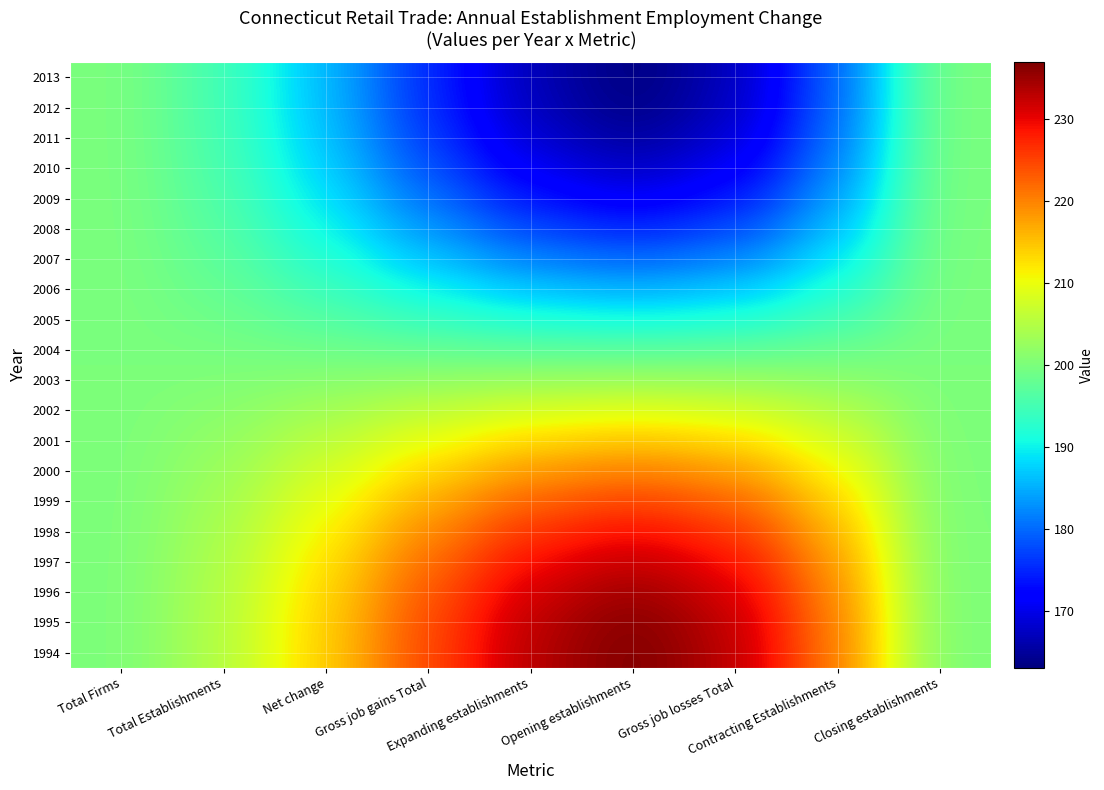

Rank the series by their maximum value, from lowest to highest.

2004, 2005, 2006, 2007, 2008, 2009, 2010, 2011, 2012, 2013, 2003, 2002, 2001, 2000, 1999, 1998, 1997, 1996, 1995, 1994